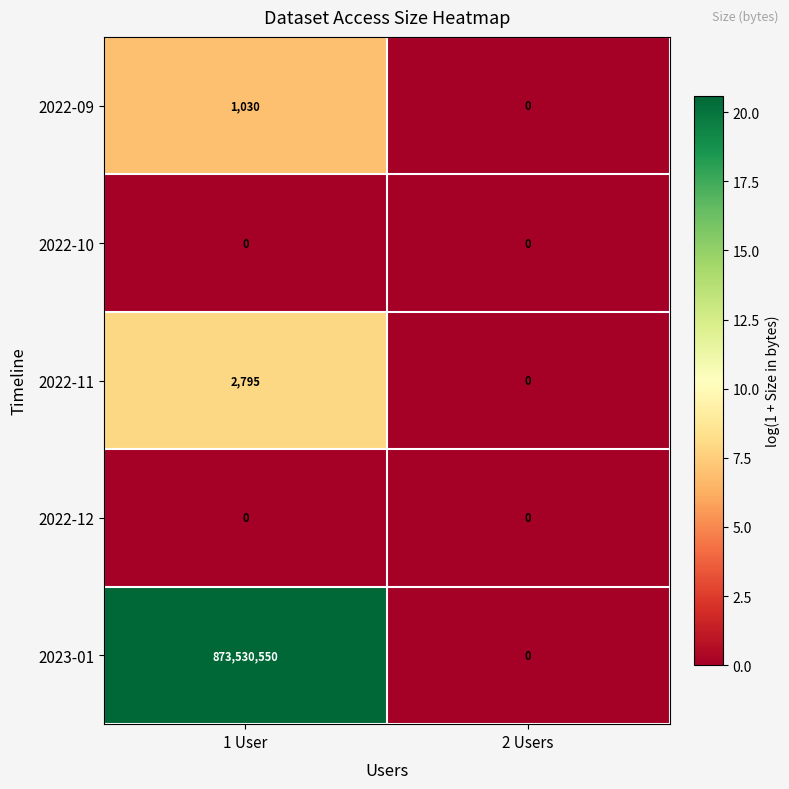

Count the number of categories in the chart.

2